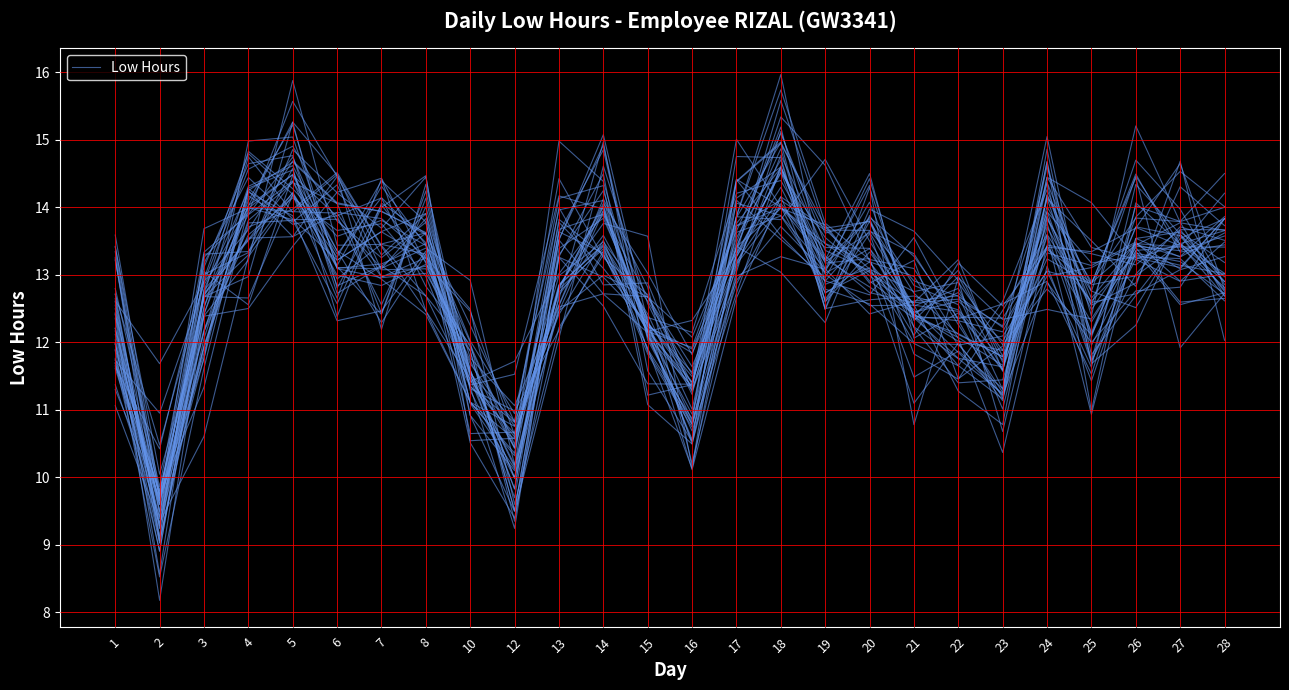

At which category does the data reach its first local peak?

4